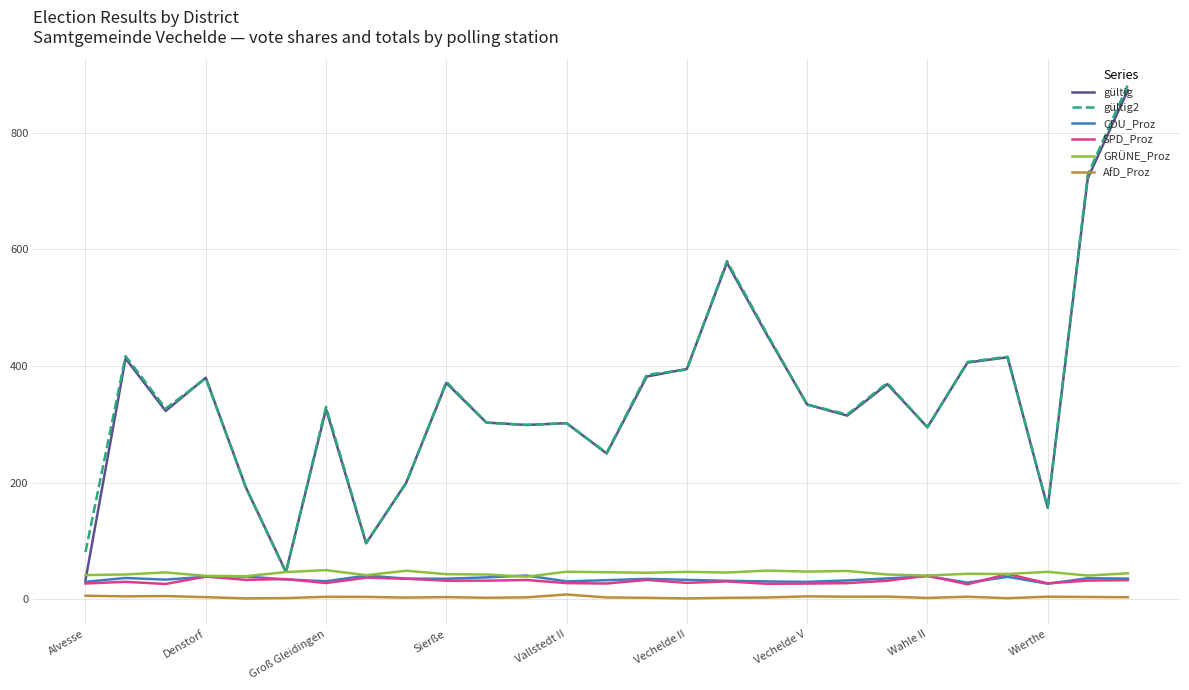

True or false: gültig and AfD_Proz intersect in this chart.

False